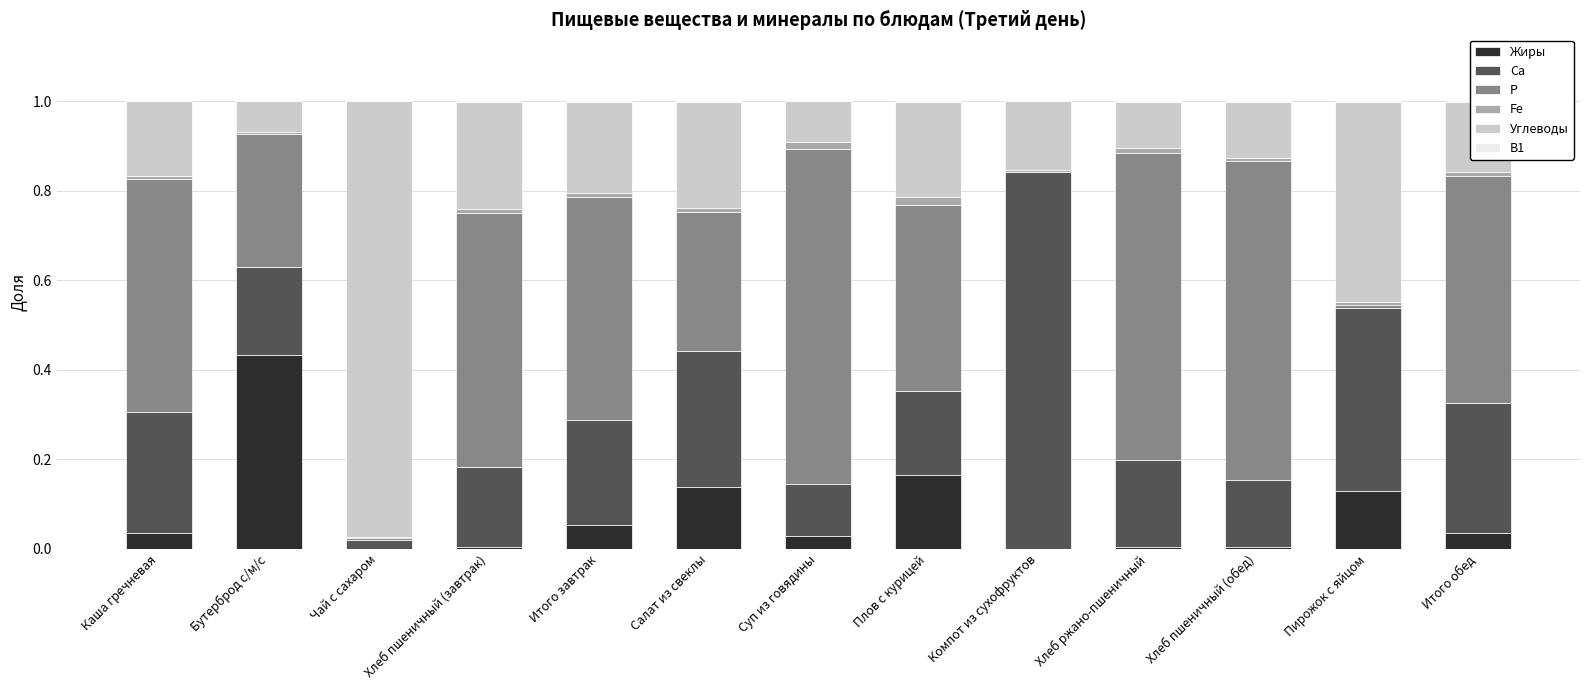

Does the chart contain stacked bars?

Yes